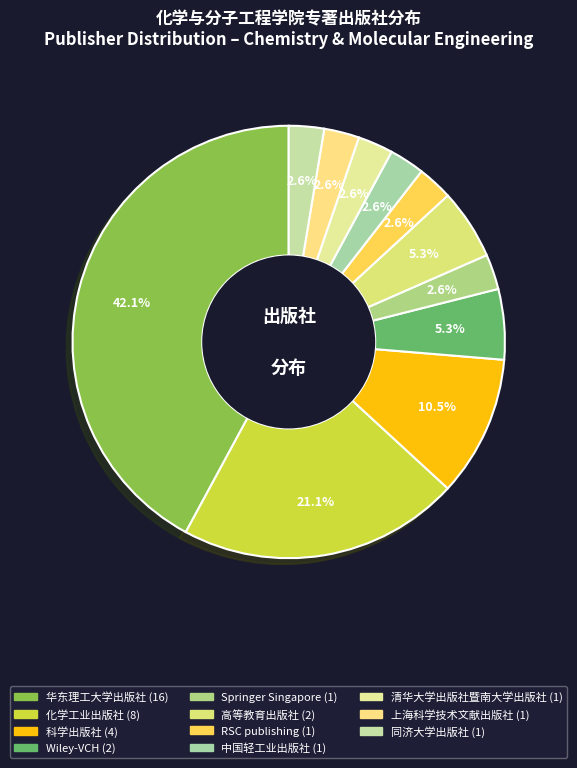

To the nearest percent, what percentage of the pie is 清华大学出版社暨南大学出版社?

3%